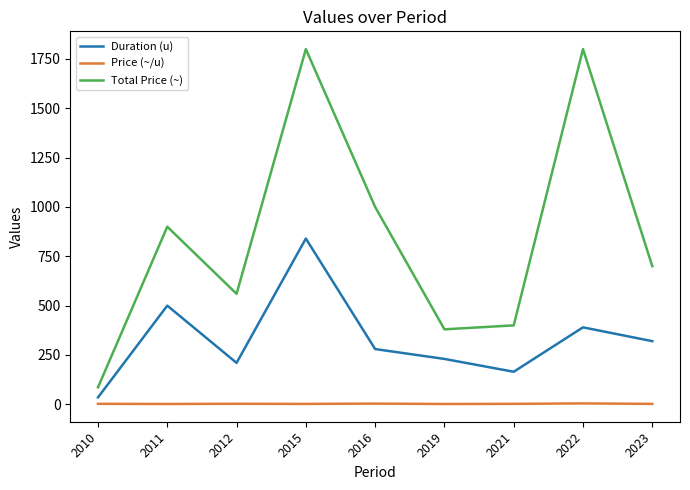

Which series has the widest spread of values?

Total Price (~)